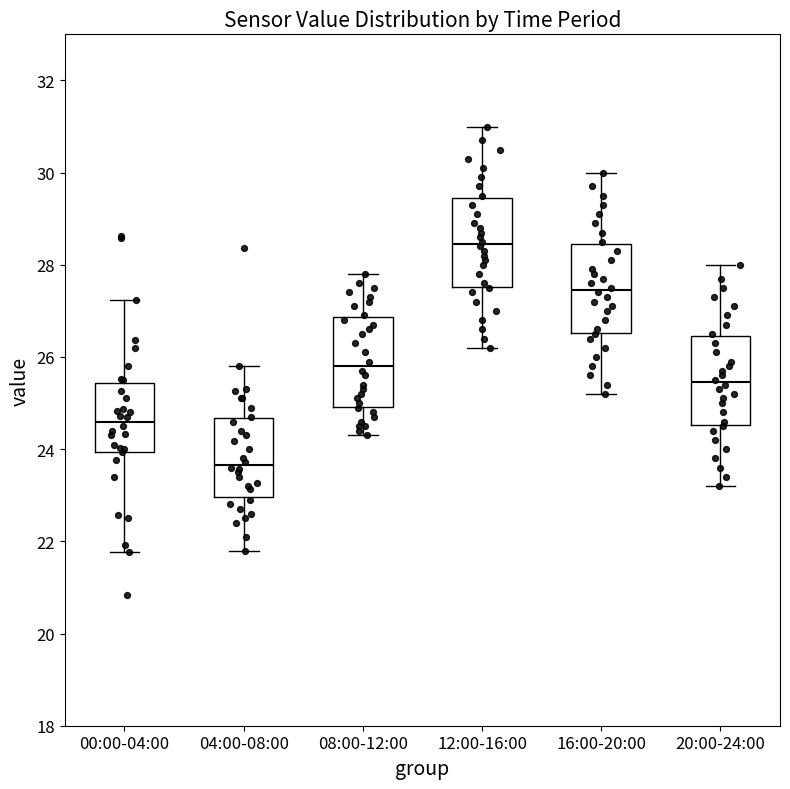

Where is the upper edge of the box for 16:00-20:00 on the y-axis? The values are not printed on the chart, so give them approximately, as read against the axis.

28.4